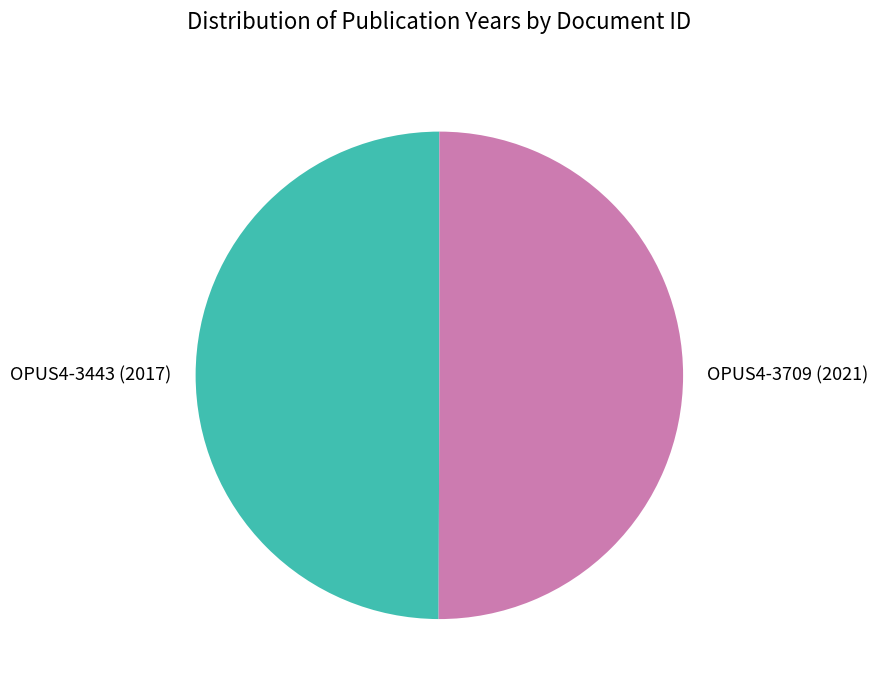

True or false: OPUS4-3443 (2017) accounts for 50% of the total.

True